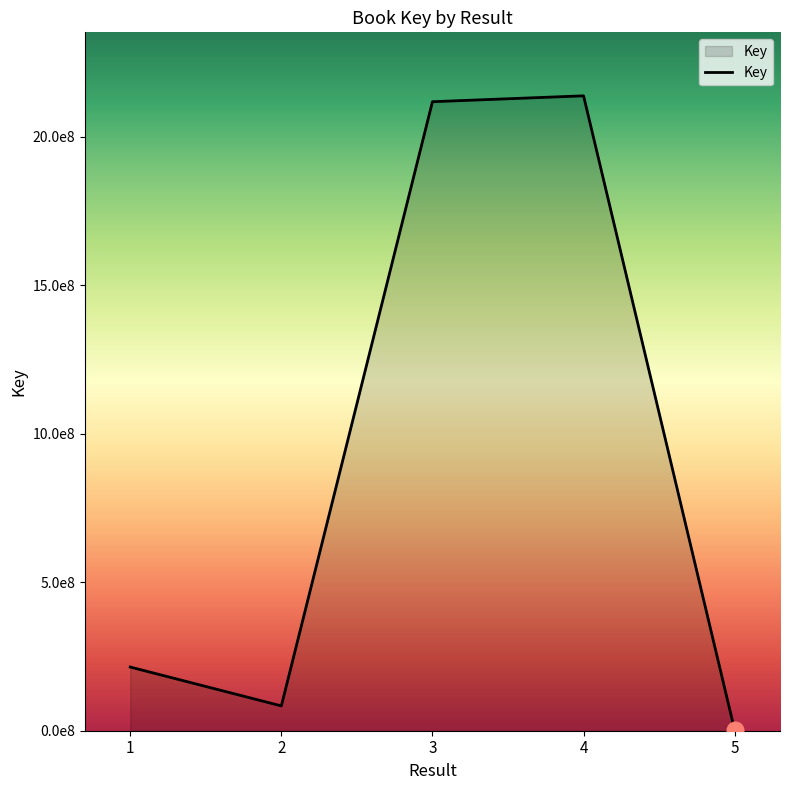

Is this an area chart (filled region under the line)?

Yes